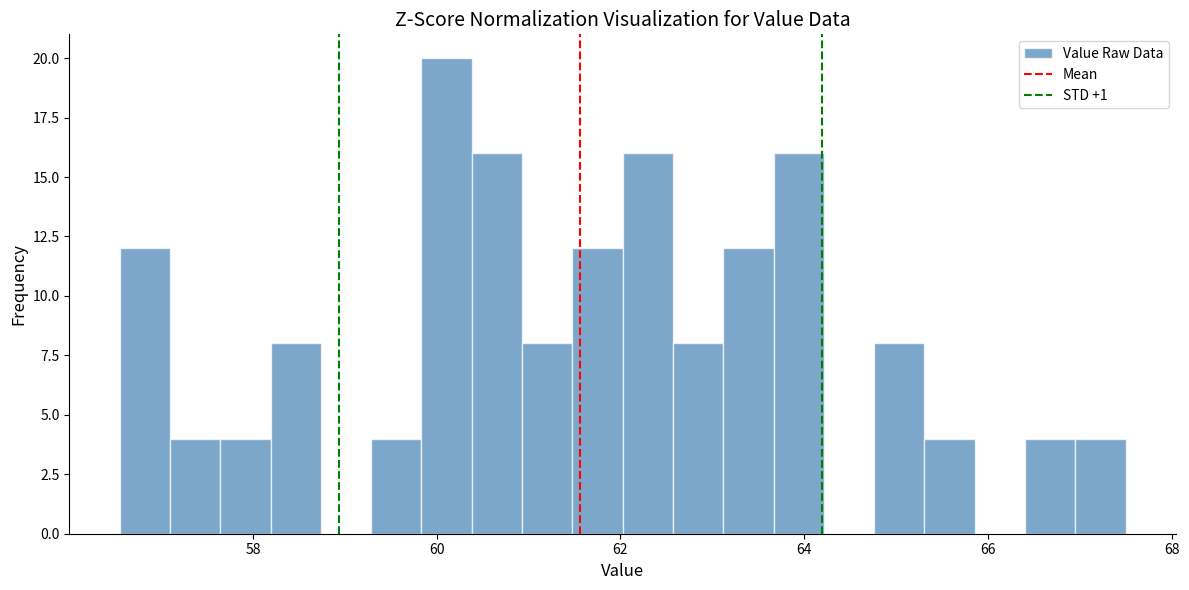

Read against the x-axis, roughly where is the centre of the tallest bar?

60.2